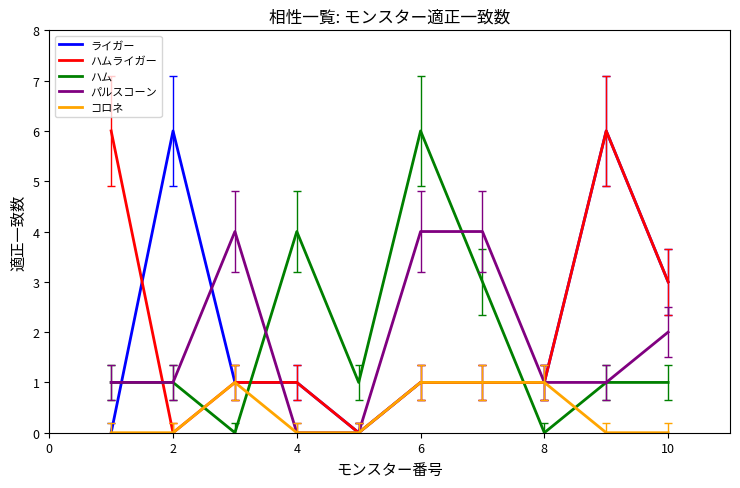

What is the maximum value for ハム?

6